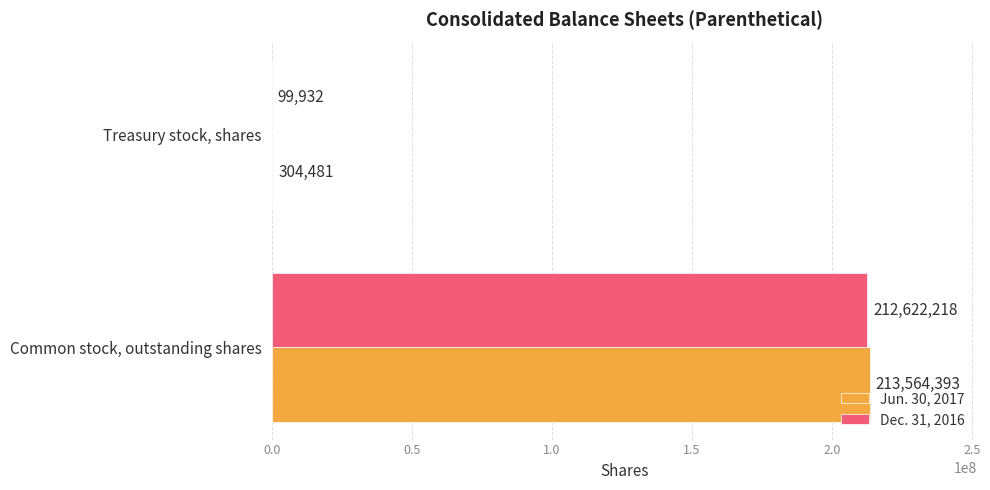

What is the sum of all Dec. 31, 2016 values?

212722150